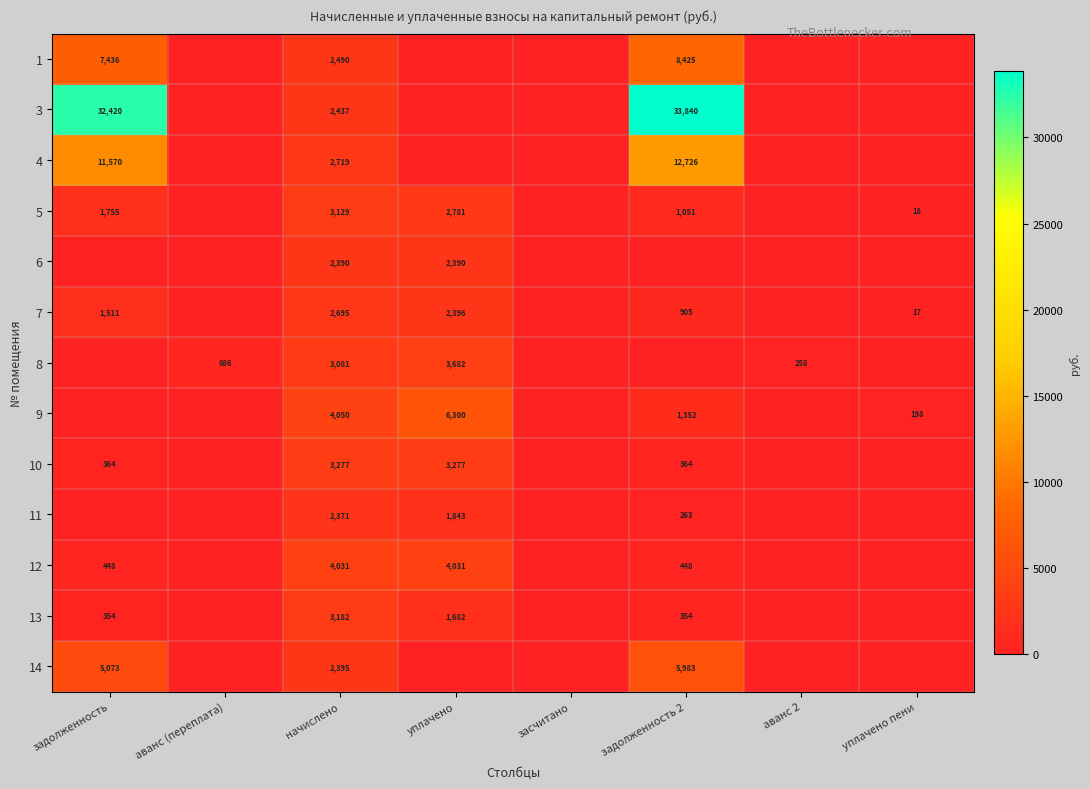

Rank the series at начислено from lowest to highest value.

11, 6, 14, 3, 1, 7, 4, 8, 5, 13, 10, 12, 9